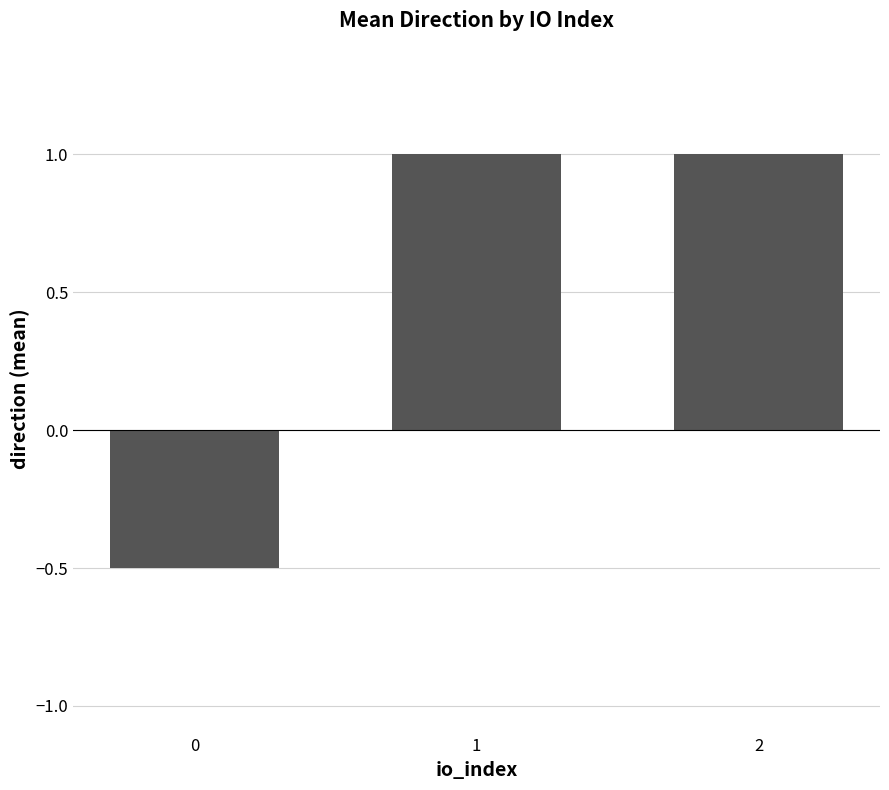

Reading right to left, transcribe all the data shown in this chart.

2=1.0	1=1.0	0=-0.5